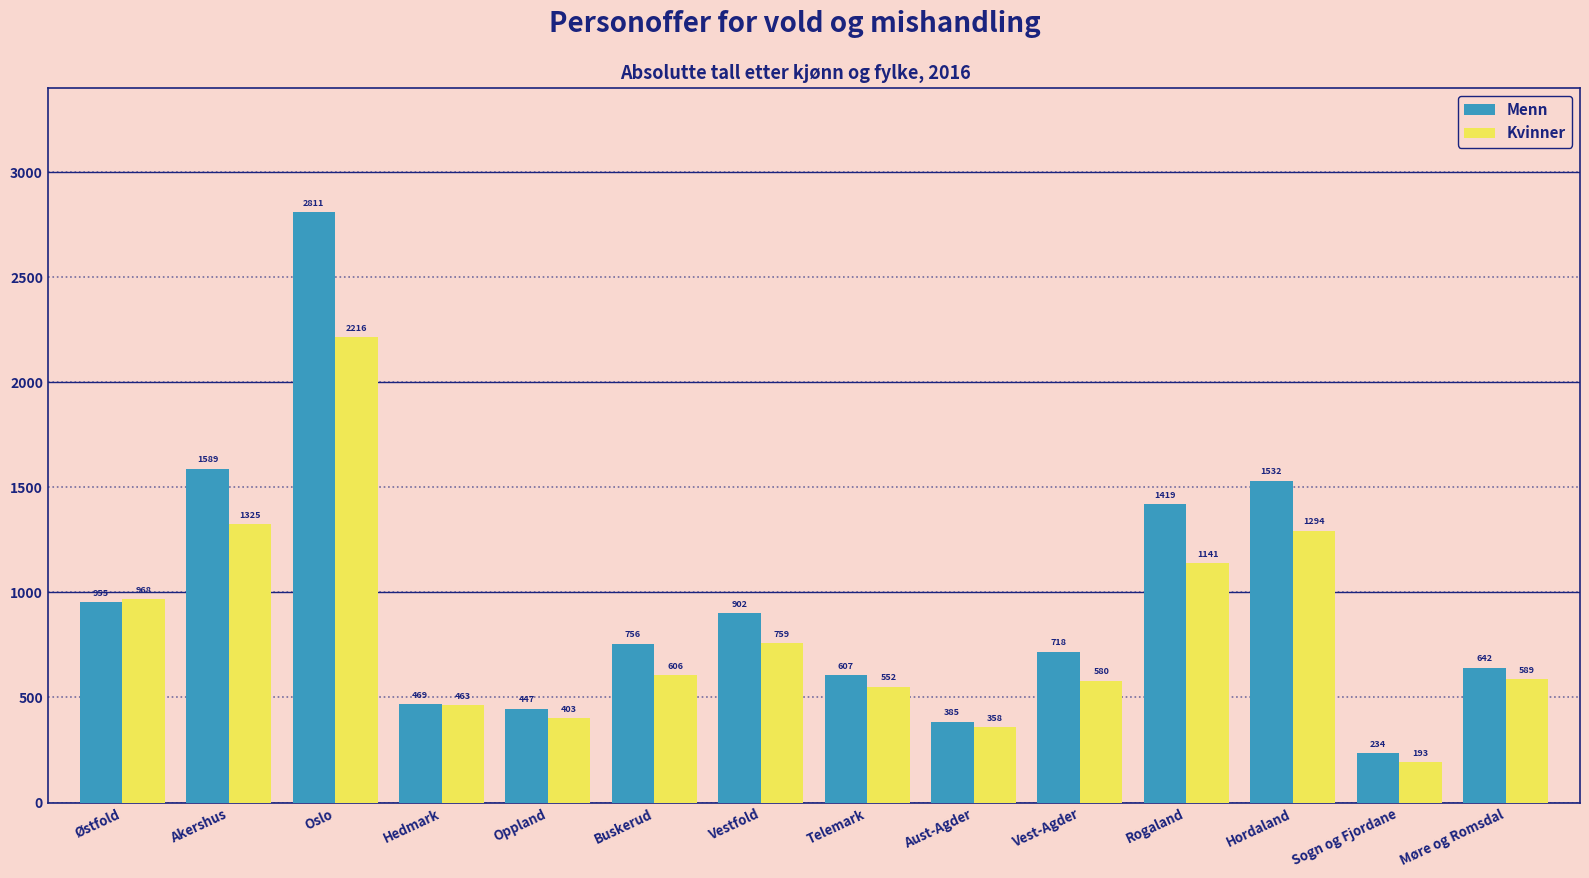

Rank the series by their maximum value, from highest to lowest.

Menn, Kvinner